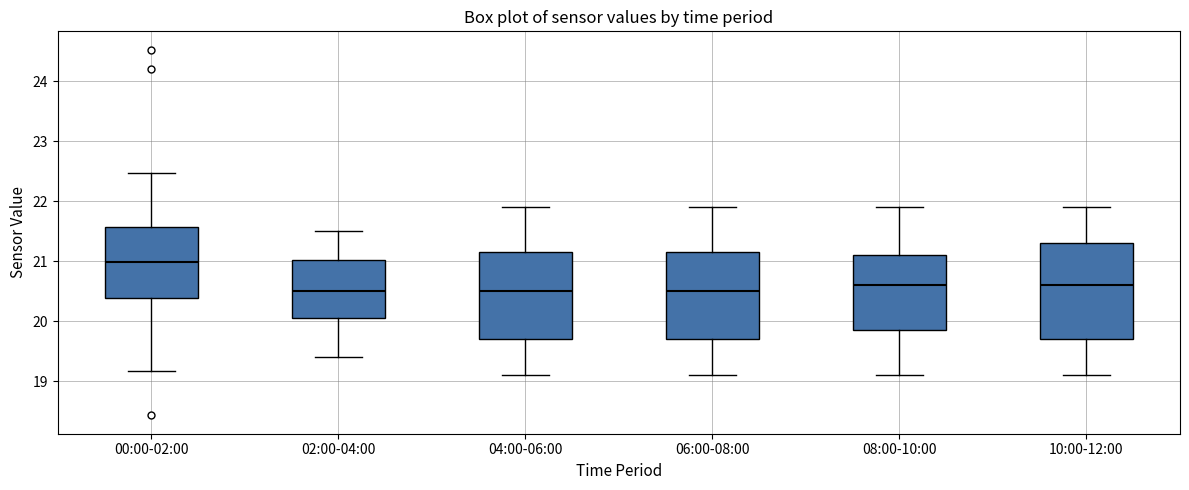

Comparing the boxes themselves (not the whiskers), which one is the tallest?

10:00-12:00